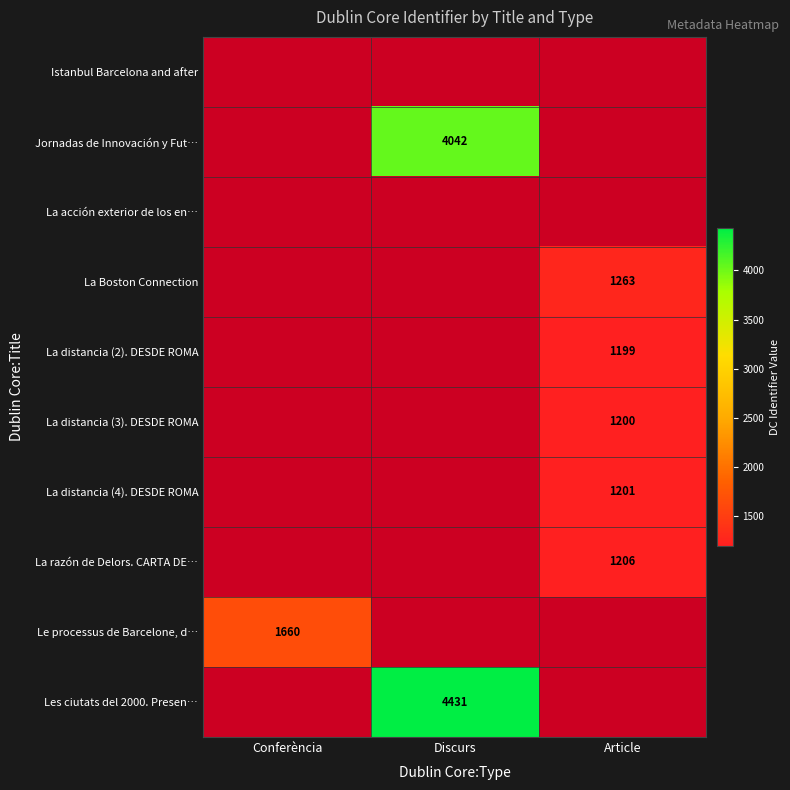

Between Conferència and Discurs, which is larger?

Discurs